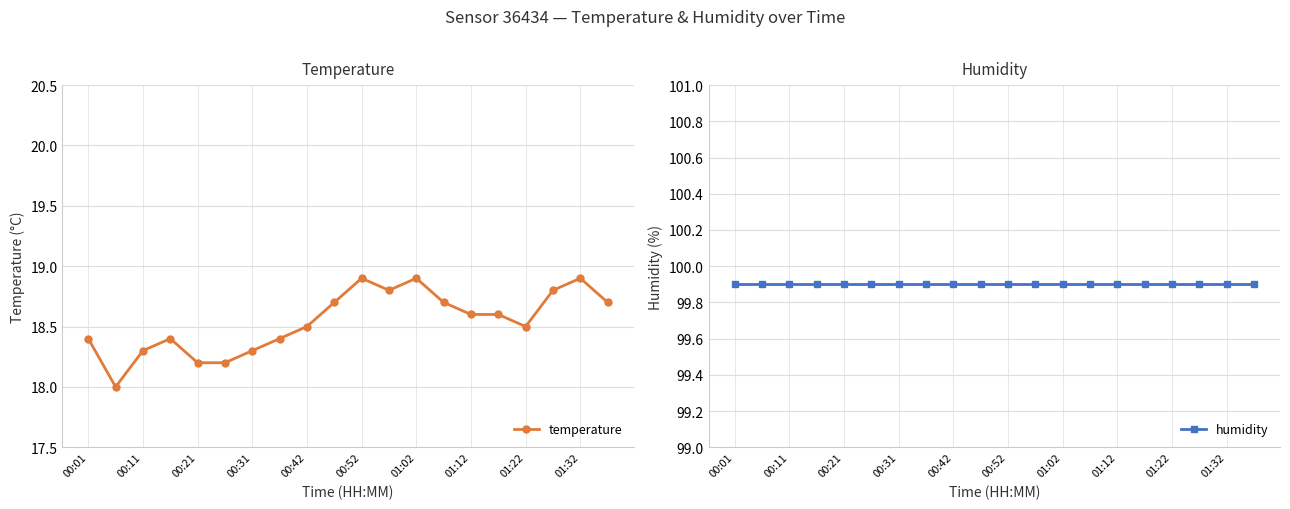

What is the minimum value shown in the chart?

18.0